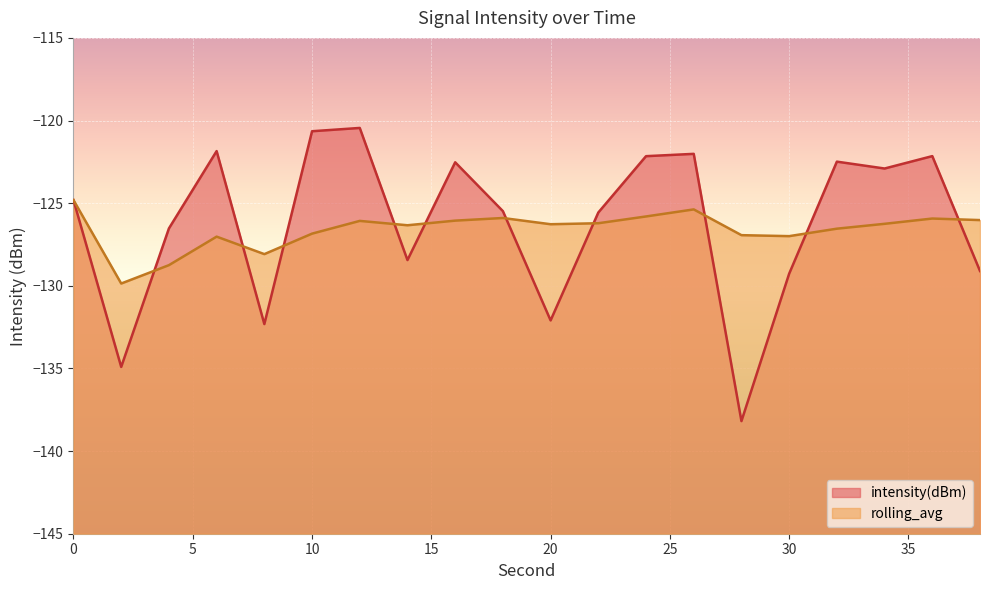

What is the difference between the intensity(dBm) values at 18 and 20?

6.6